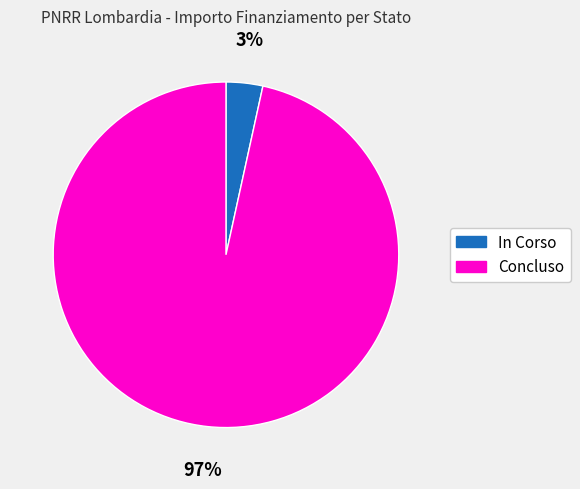

How many segments does this pie chart have?

2